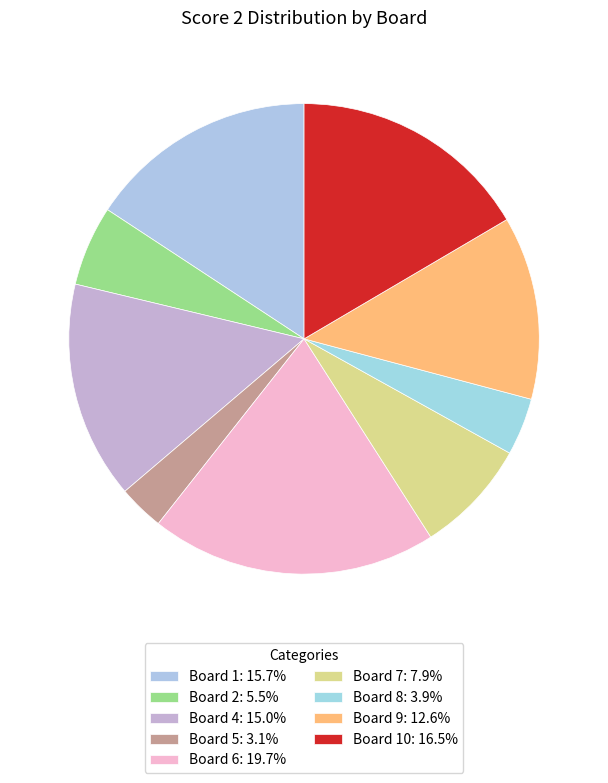

How many segments does this pie chart have?

9